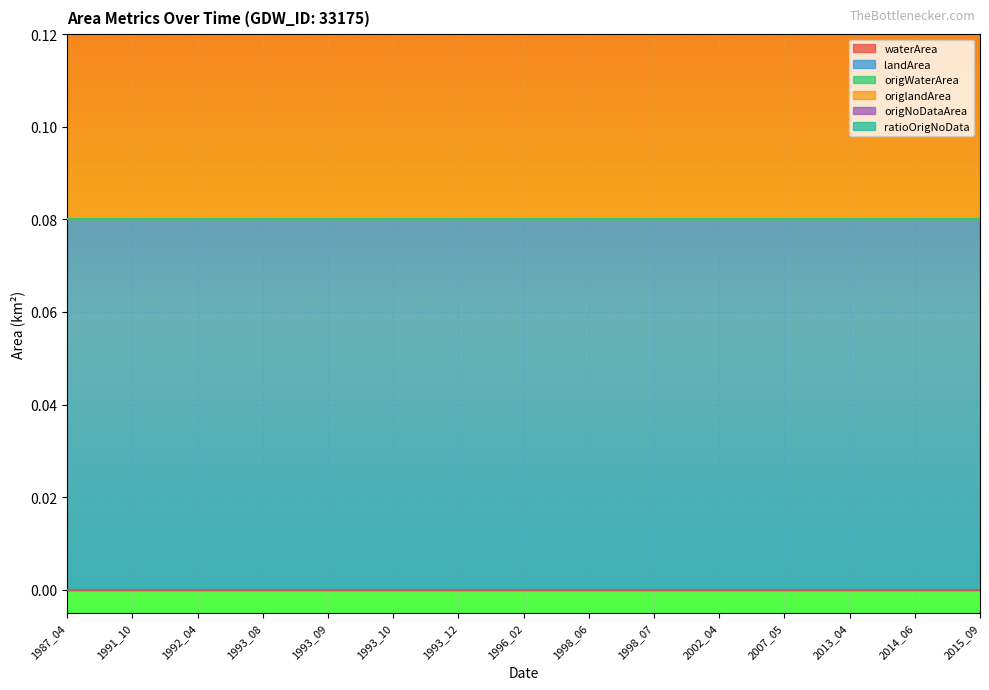

What is the total value across all series at 2013_04?

0.2